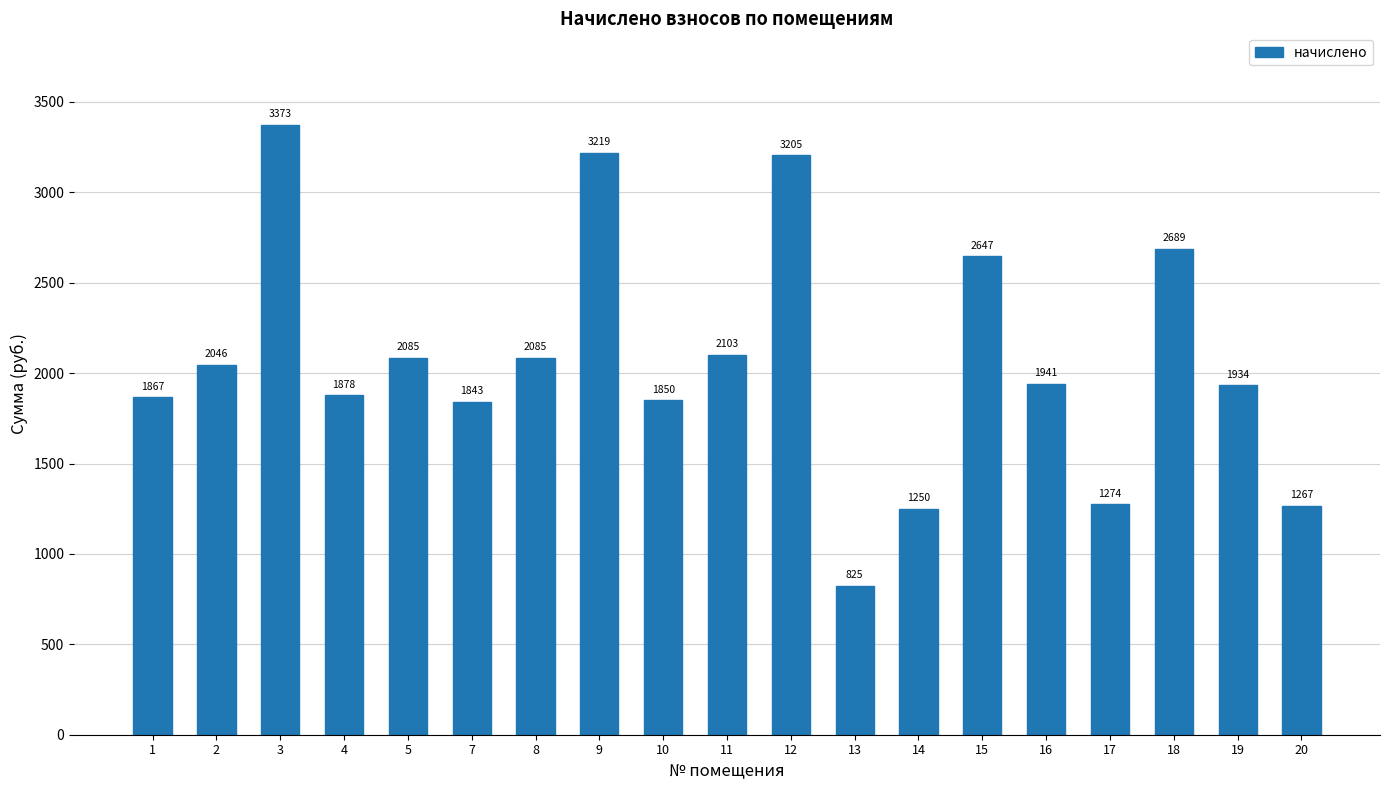

Which has a higher value, 9 or 7?

9